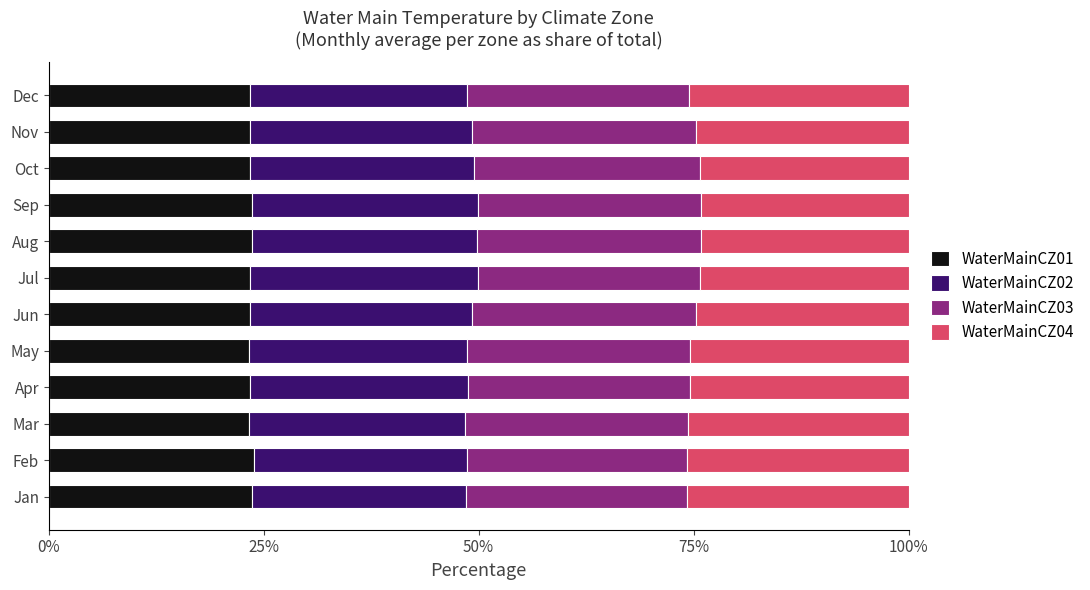

What is the total value across all series at Jul?

100.0